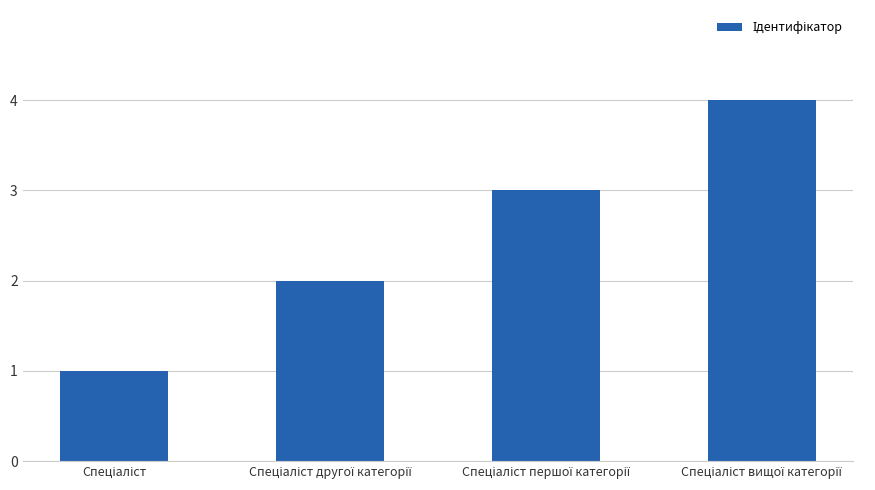

What is the greatest value displayed?

4